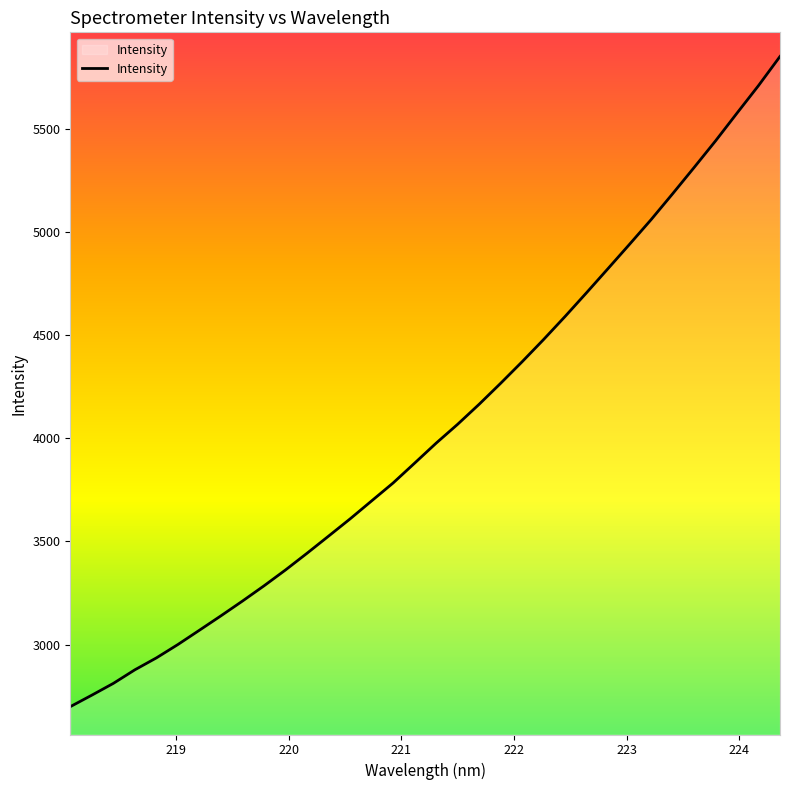

What is the smallest value displayed?

2698.8